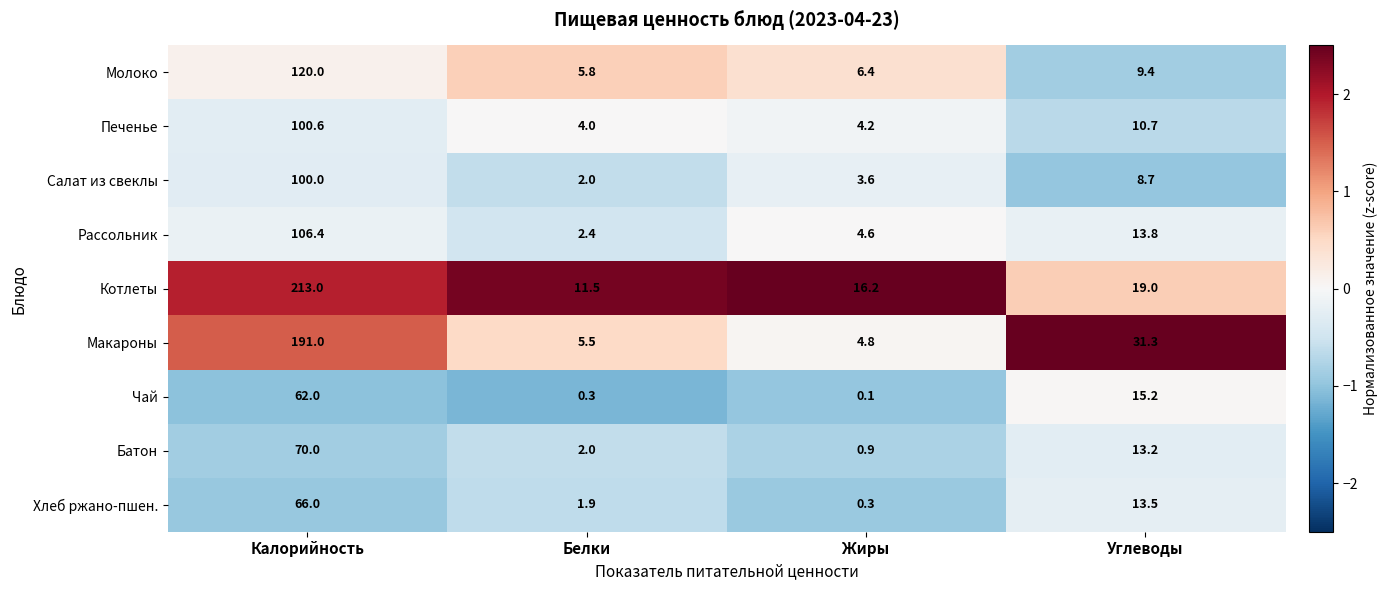

Which category has the lowest value in the Чай series?

Жиры